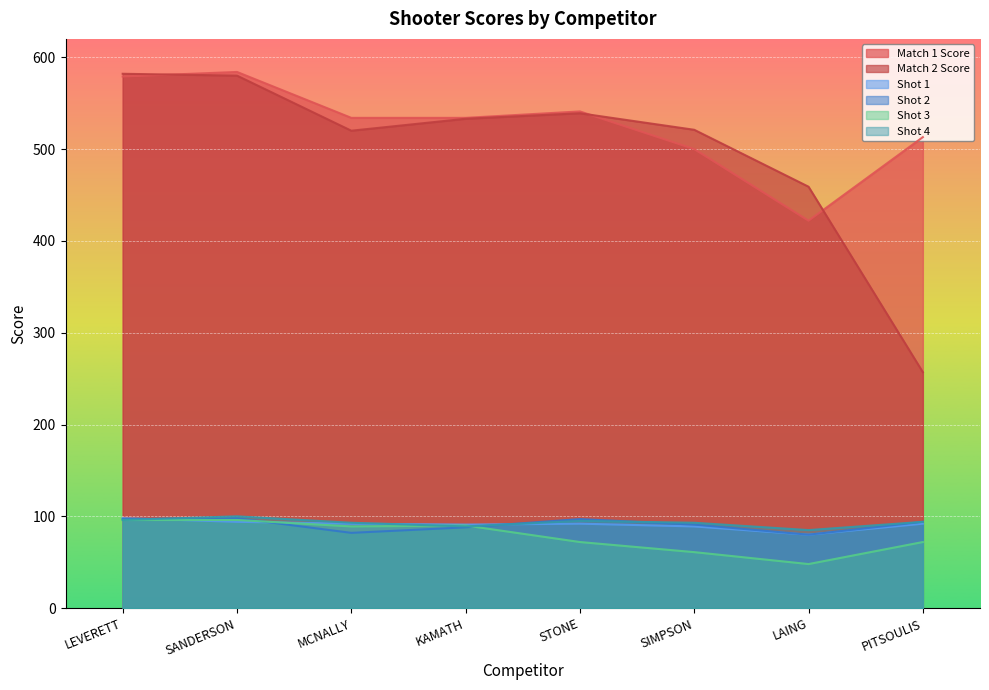

Reading left to right, what are all the values shown in this chart?

Match 1 Score: LEVERETT=579	SANDERSON=584	MCNALLY=534	KAMATH=534	STONE=541	SIMPSON=500	LAING=422	PITSOULIS=513
Match 2 Score: LEVERETT=582	SANDERSON=580	MCNALLY=520	KAMATH=533	STONE=539	SIMPSON=521	LAING=459	PITSOULIS=257
Shot 1: LEVERETT=98	SANDERSON=94	MCNALLY=92	KAMATH=91	STONE=92	SIMPSON=89	LAING=80	PITSOULIS=92
Shot 2: LEVERETT=97	SANDERSON=98	MCNALLY=82	KAMATH=88	STONE=97	SIMPSON=91	LAING=80	PITSOULIS=94
Shot 3: LEVERETT=96	SANDERSON=96	MCNALLY=89	KAMATH=90	STONE=72	SIMPSON=61	LAING=48	PITSOULIS=72
Shot 4: LEVERETT=96	SANDERSON=100	MCNALLY=93	KAMATH=89	STONE=95	SIMPSON=93	LAING=85	PITSOULIS=94